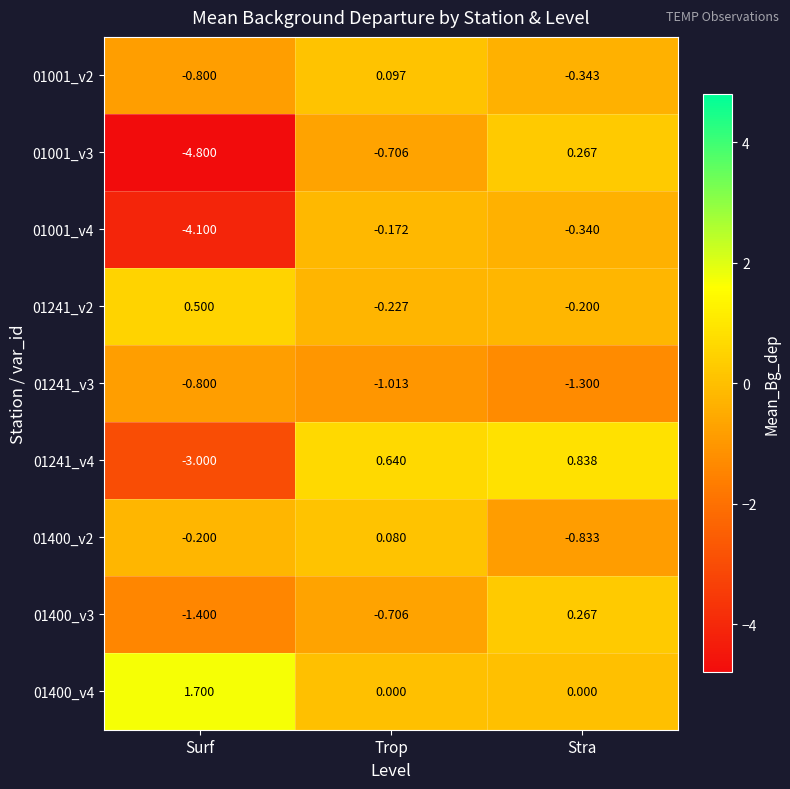

List the labels in order of 01241_v4 value, largest first.

Stra, Trop, Surf